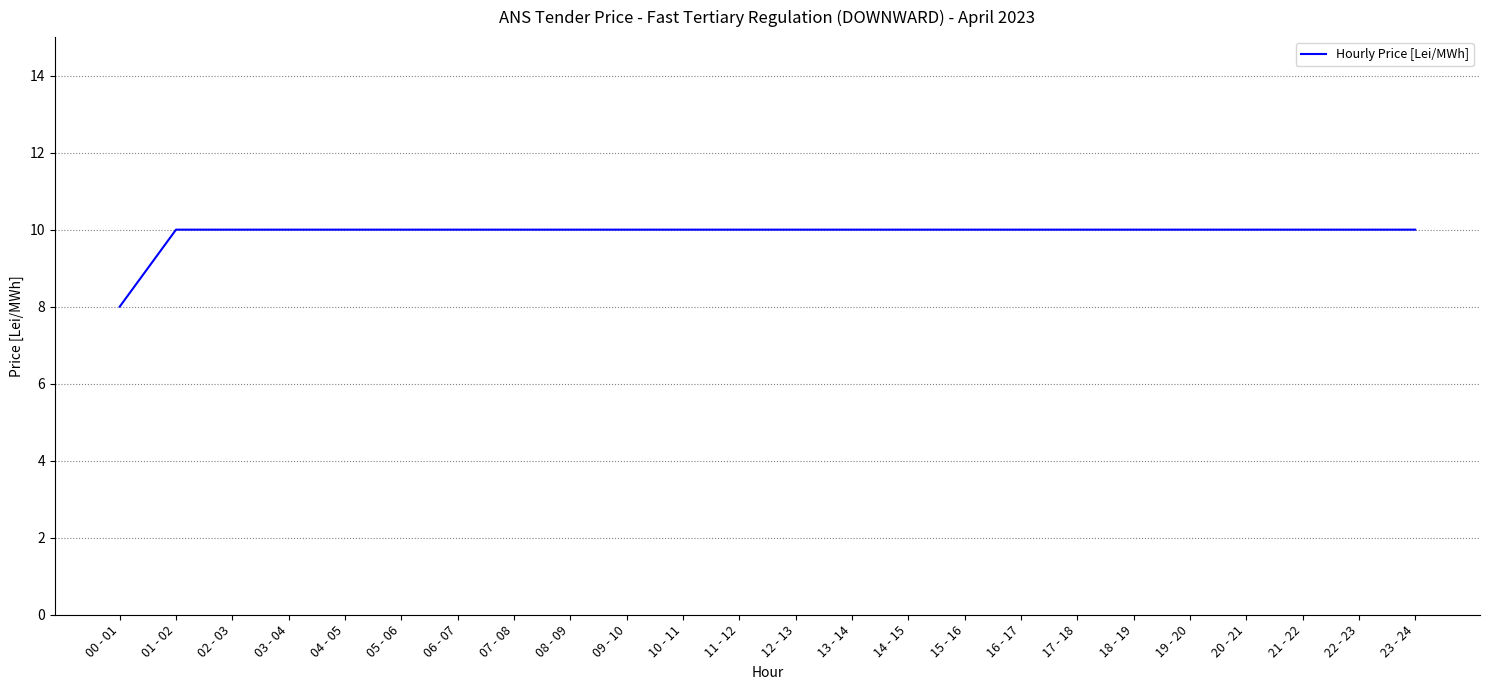

Count the number of categories in the chart.

24